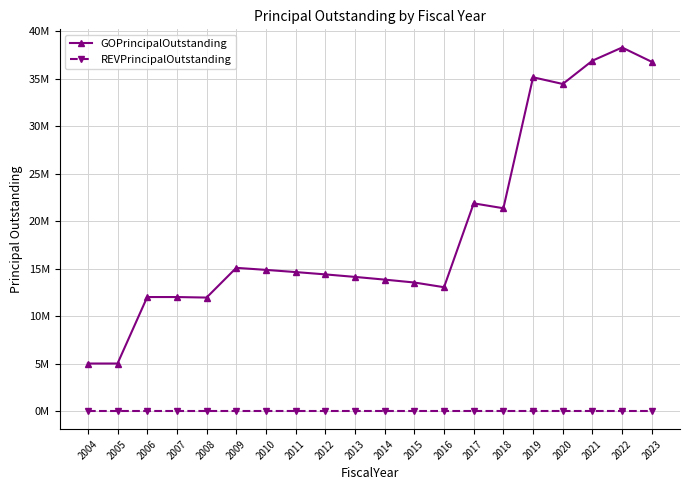

In GOPrincipalOutstanding, how many points are higher than both neighbors (excluding endpoints)?

4